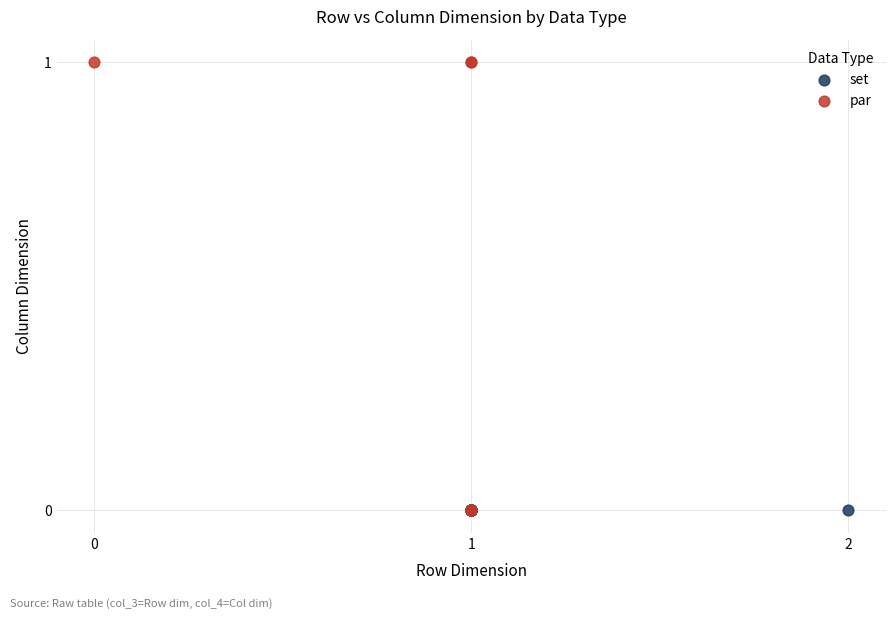

Which series contains the highest Y value?

par